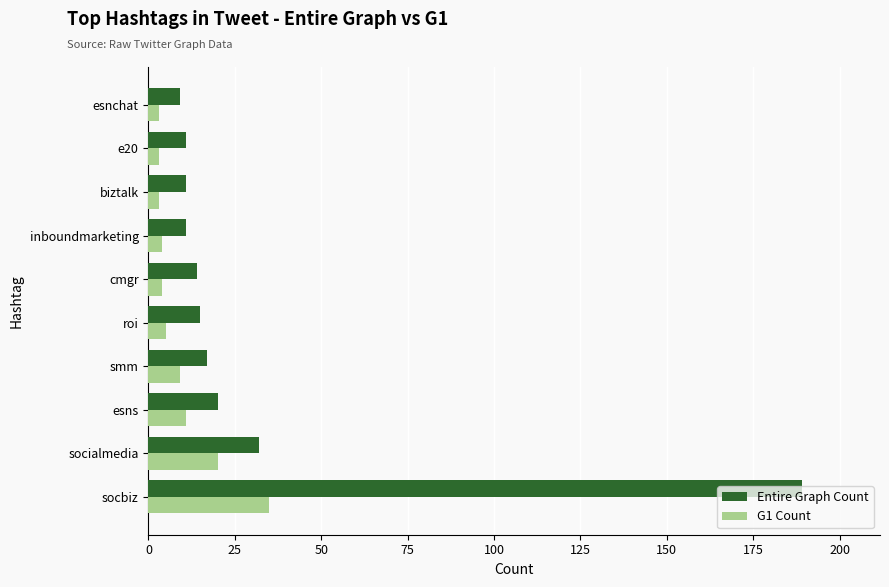

At which category is the sum across all series the highest?

socbiz